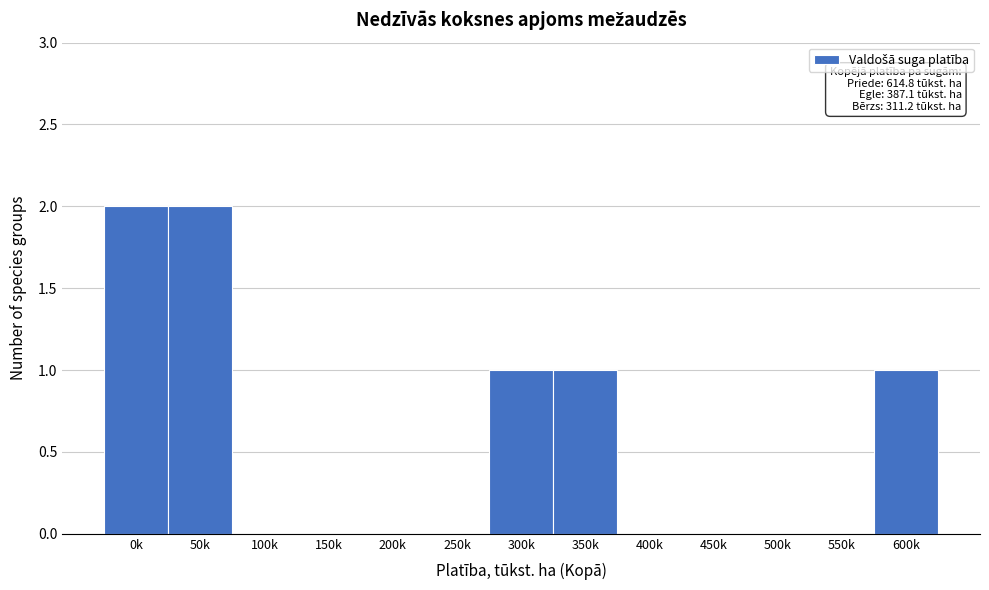

Reading left to right, transcribe all the data shown in this chart.

0k=2	50k=2	100k=0	150k=0	200k=0	250k=0	300k=1	350k=1	400k=0	450k=0	500k=0	550k=0	600k=1